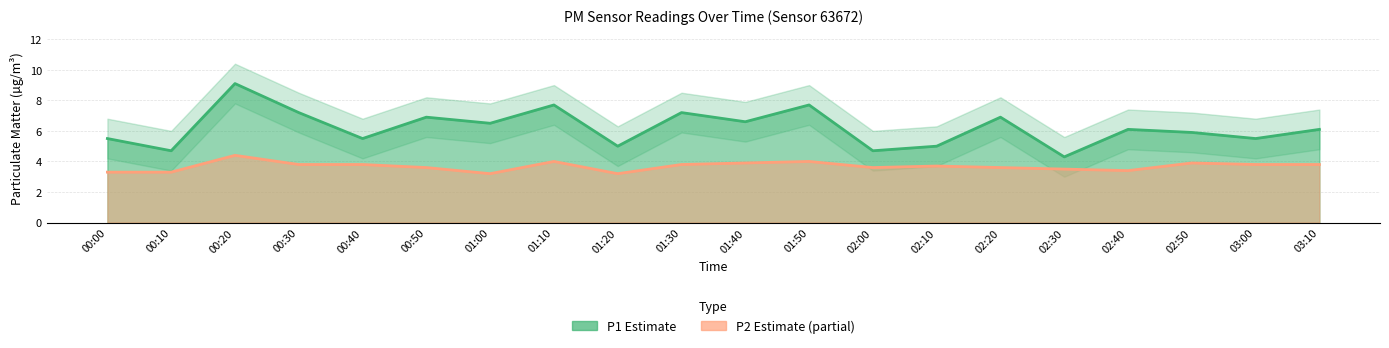

What is the label of the 20th point from the right?

00:00